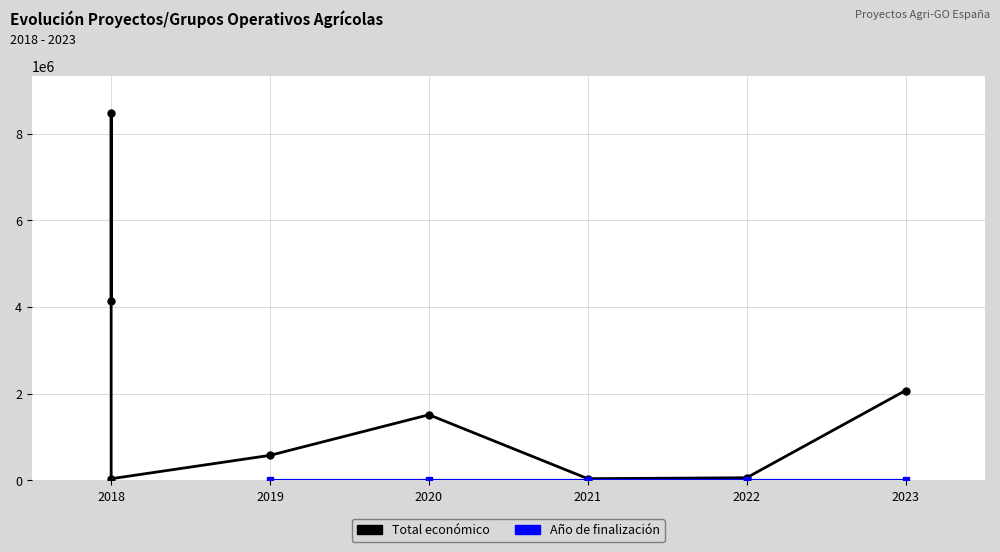

Which series changed the most between 2018 and 2023?

Total económico